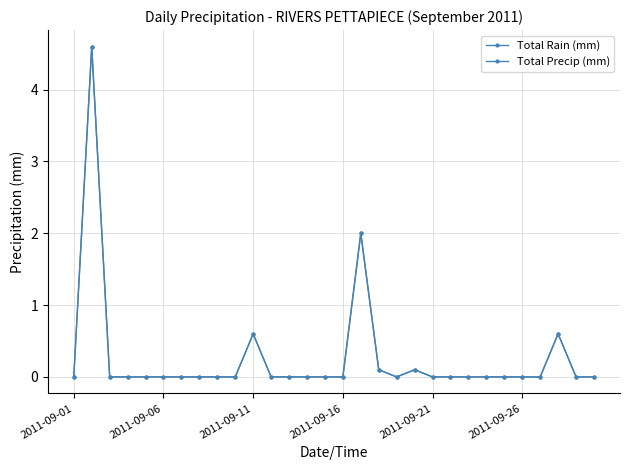

True or false: Total Rain (mm) and Total Precip (mm) intersect in this chart.

False